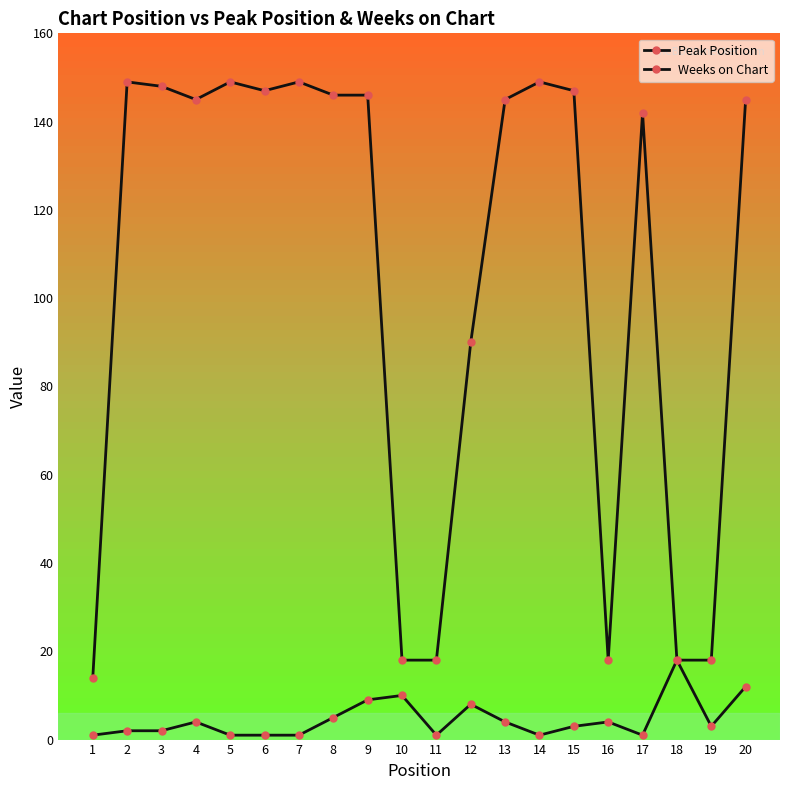

How many series are shown in this chart?

2